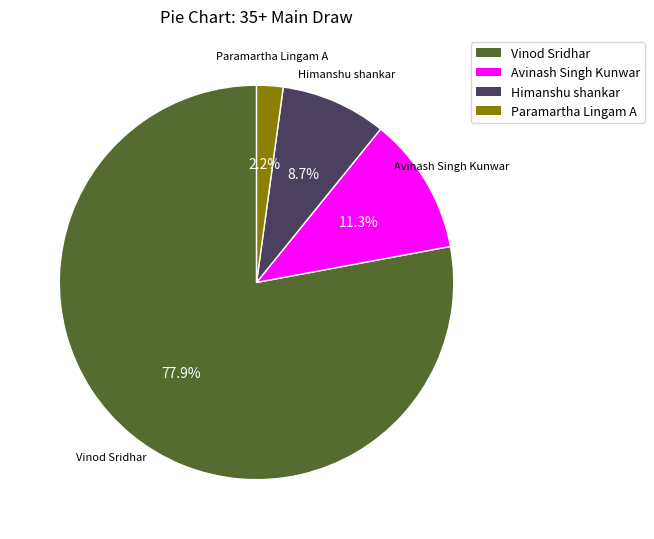

Which slice is the smallest?

Paramartha Lingam A